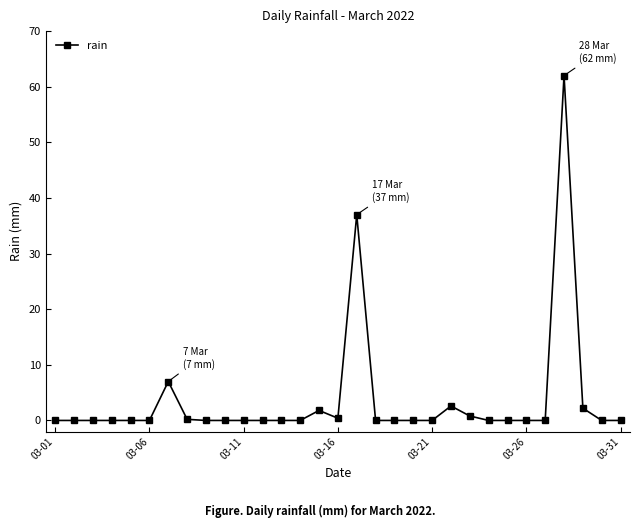

What is the maximum value shown in the chart?

62.0